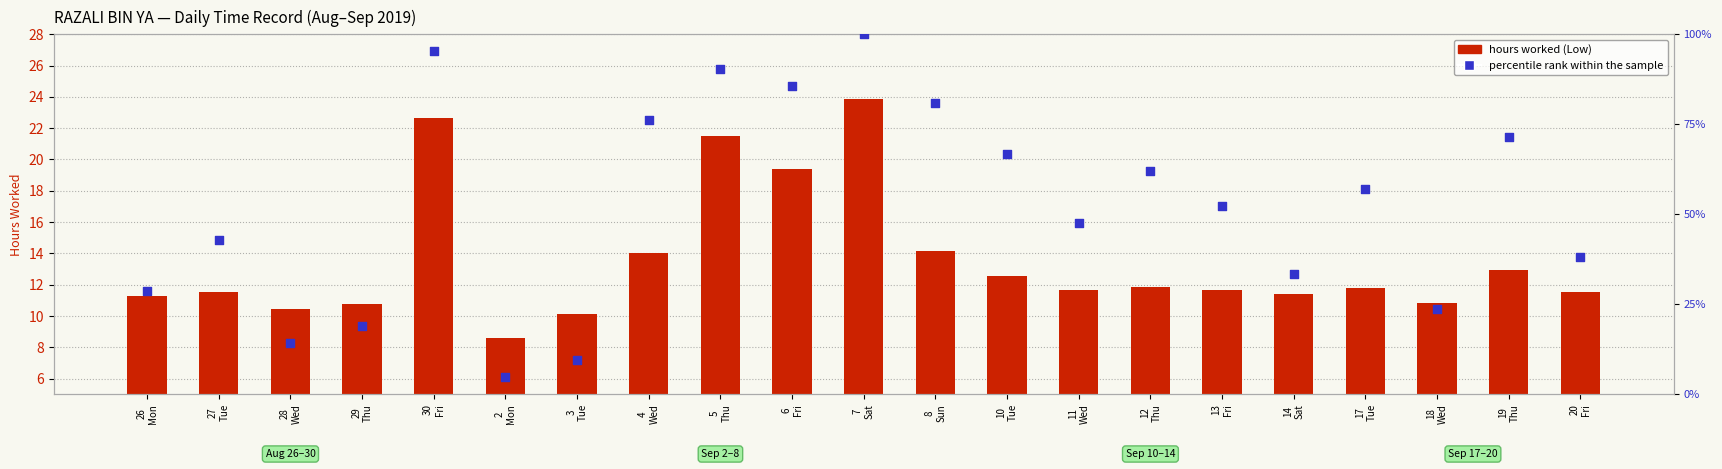

Which series contains the highest Y value?

percentile rank within the sample